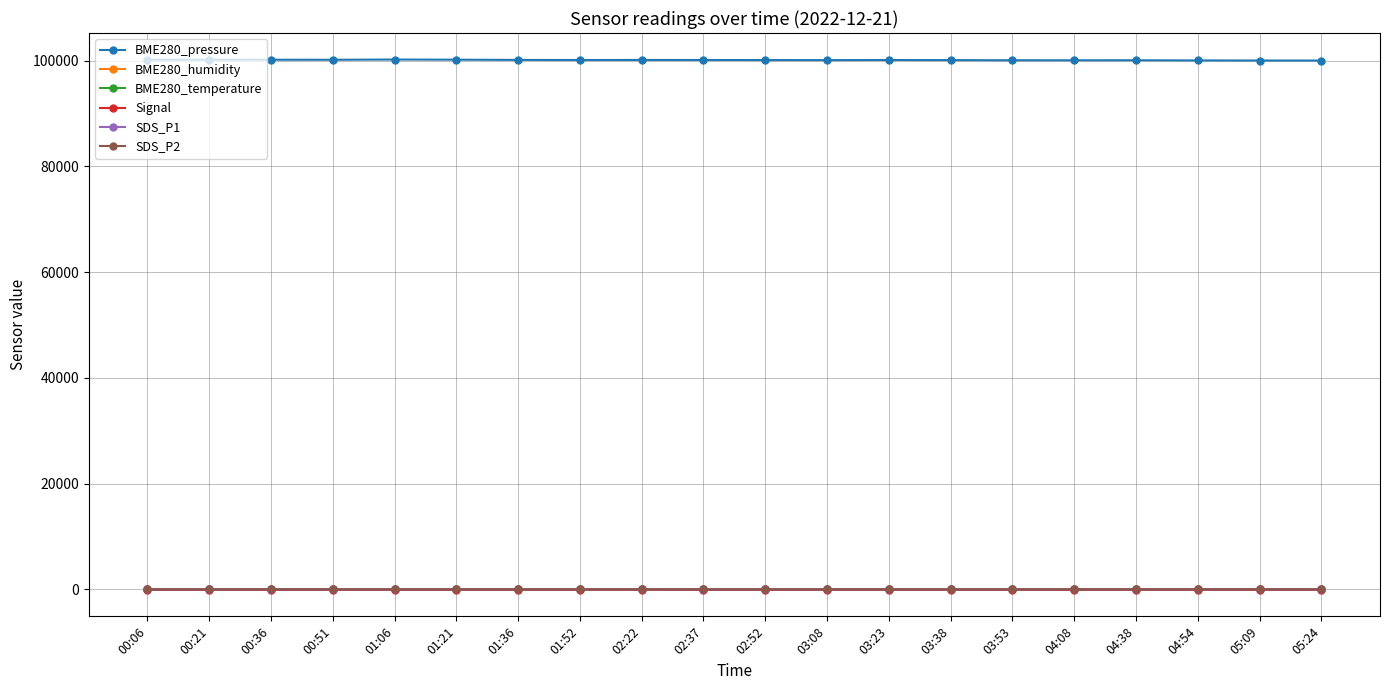

What is the label of the 17th point from the right?

00:51